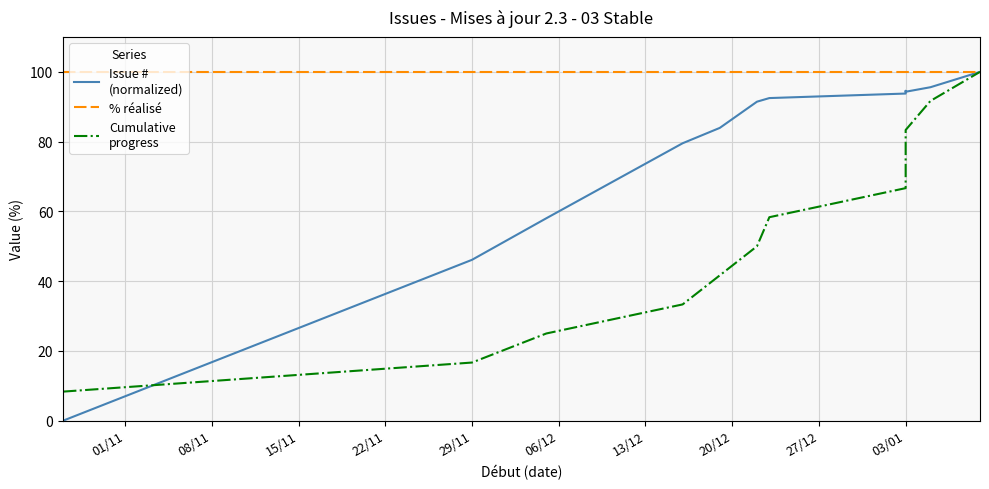

The value of % réalisé at 29/11 is 25.3. True or false?

False